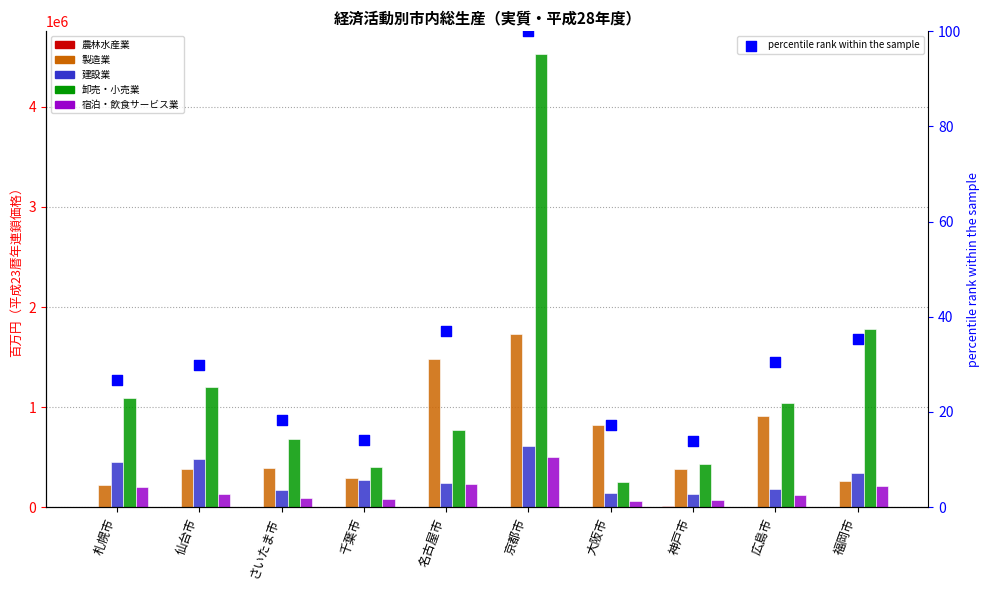

What is the total value across all series at 福岡市?

2604067.4